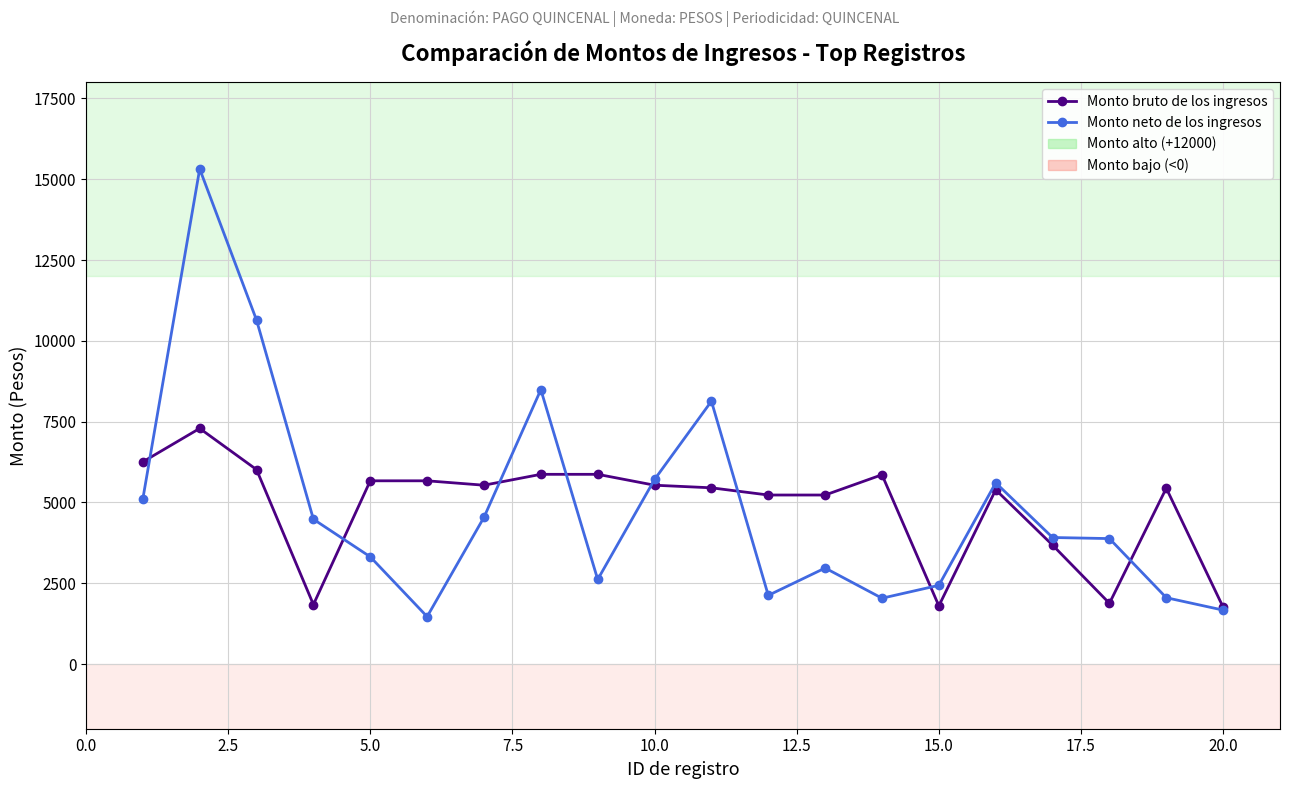

Rank the series by their maximum value, from highest to lowest.

Monto neto de los ingresos, Monto bruto de los ingresos